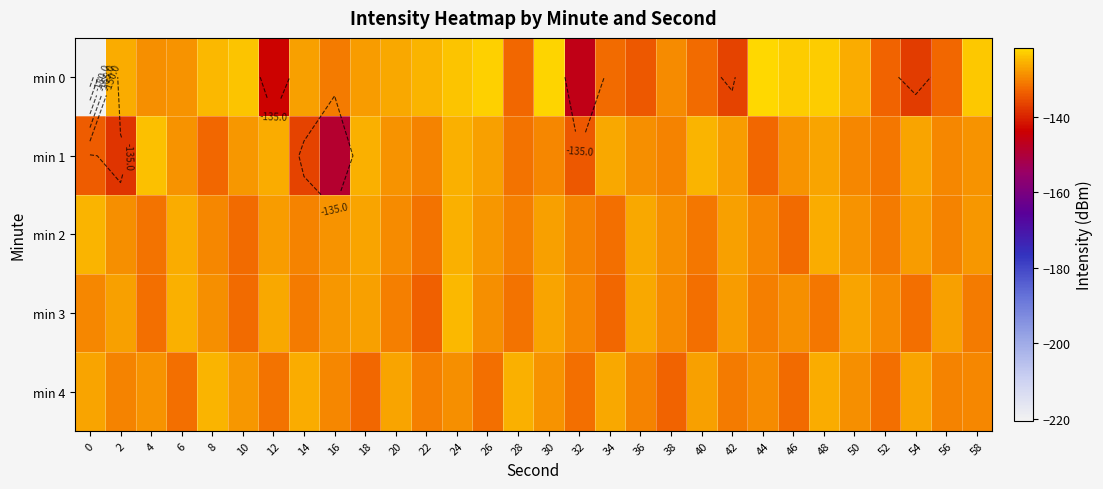

Which category has the highest value across all series?

44